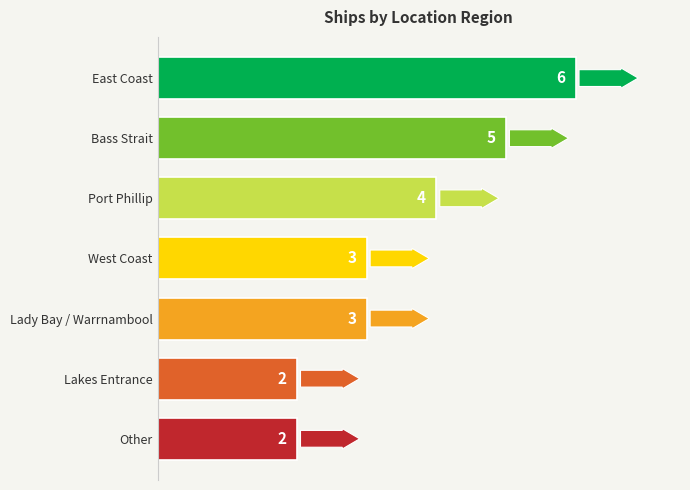

What is the difference between the maximum and minimum values?

4